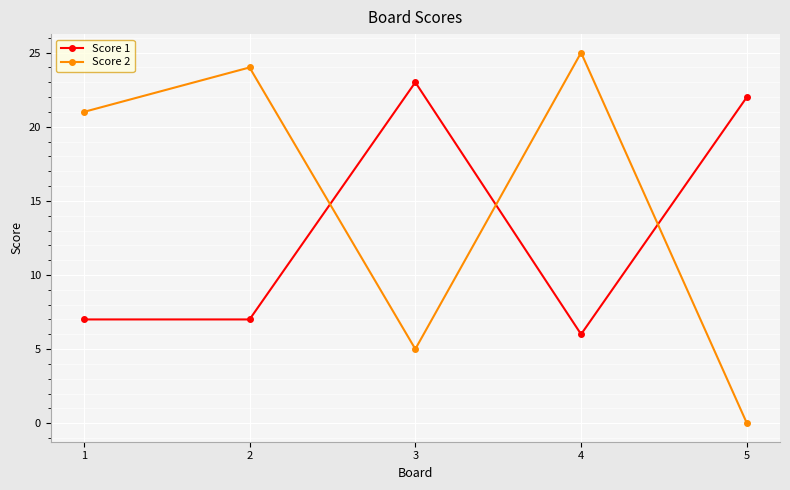

Which series has the widest spread of values?

Score 2